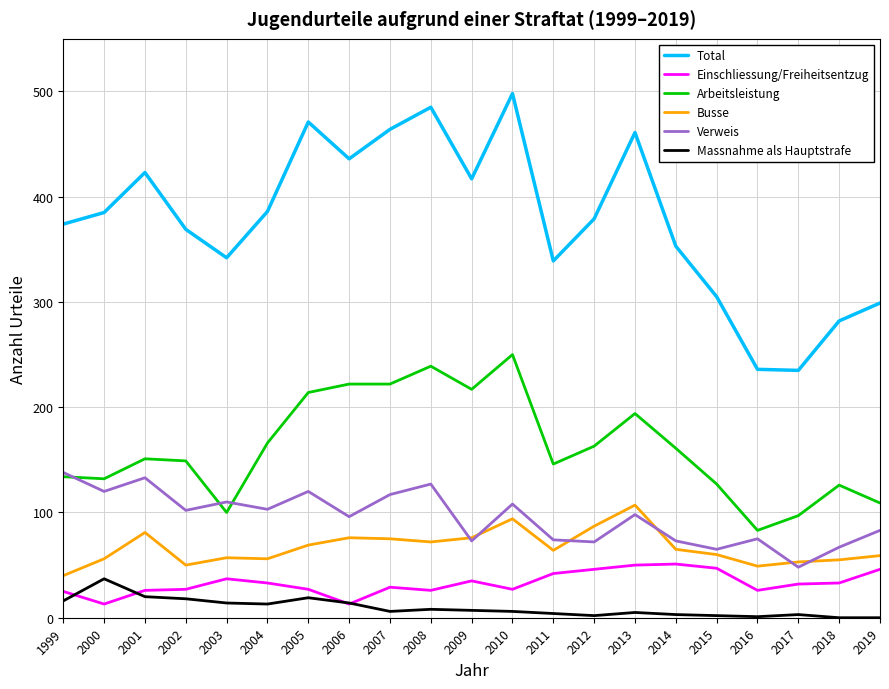

At which category does the chart reach its peak across all series?

2010